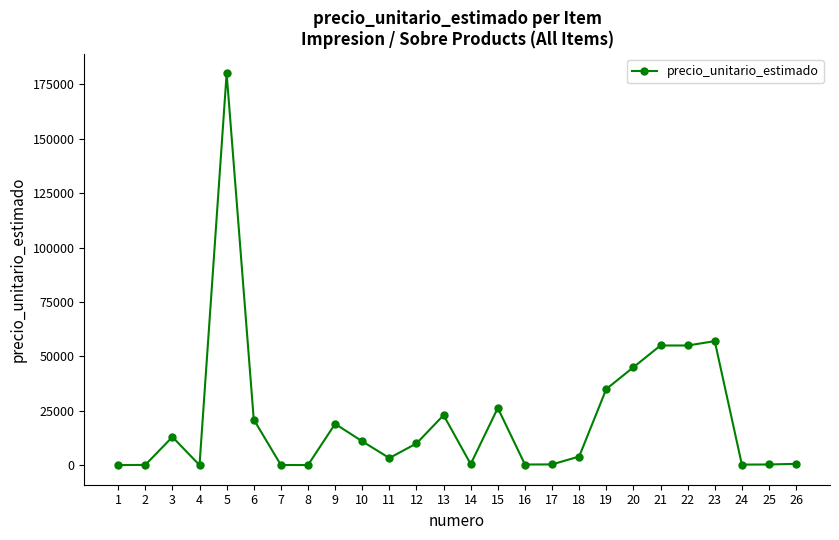

True or false: there are more than 1 points higher than both neighbors.

True